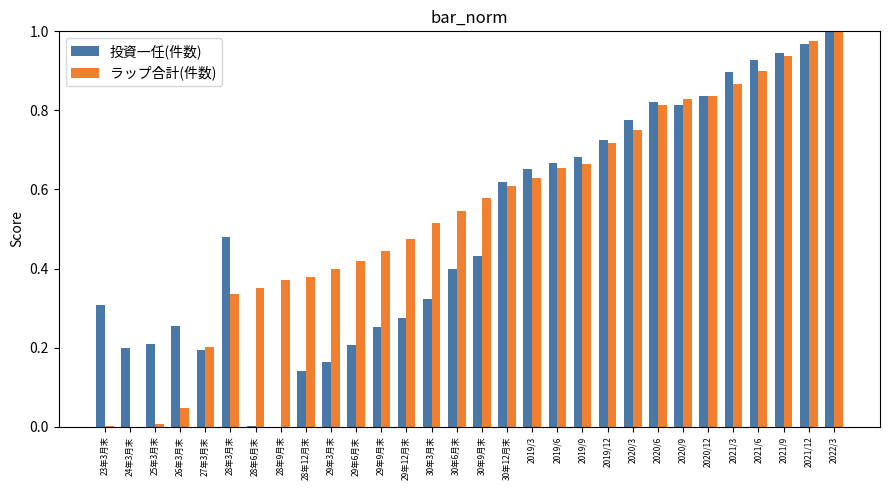

What is the total value across all series at 2021/3?

1.8